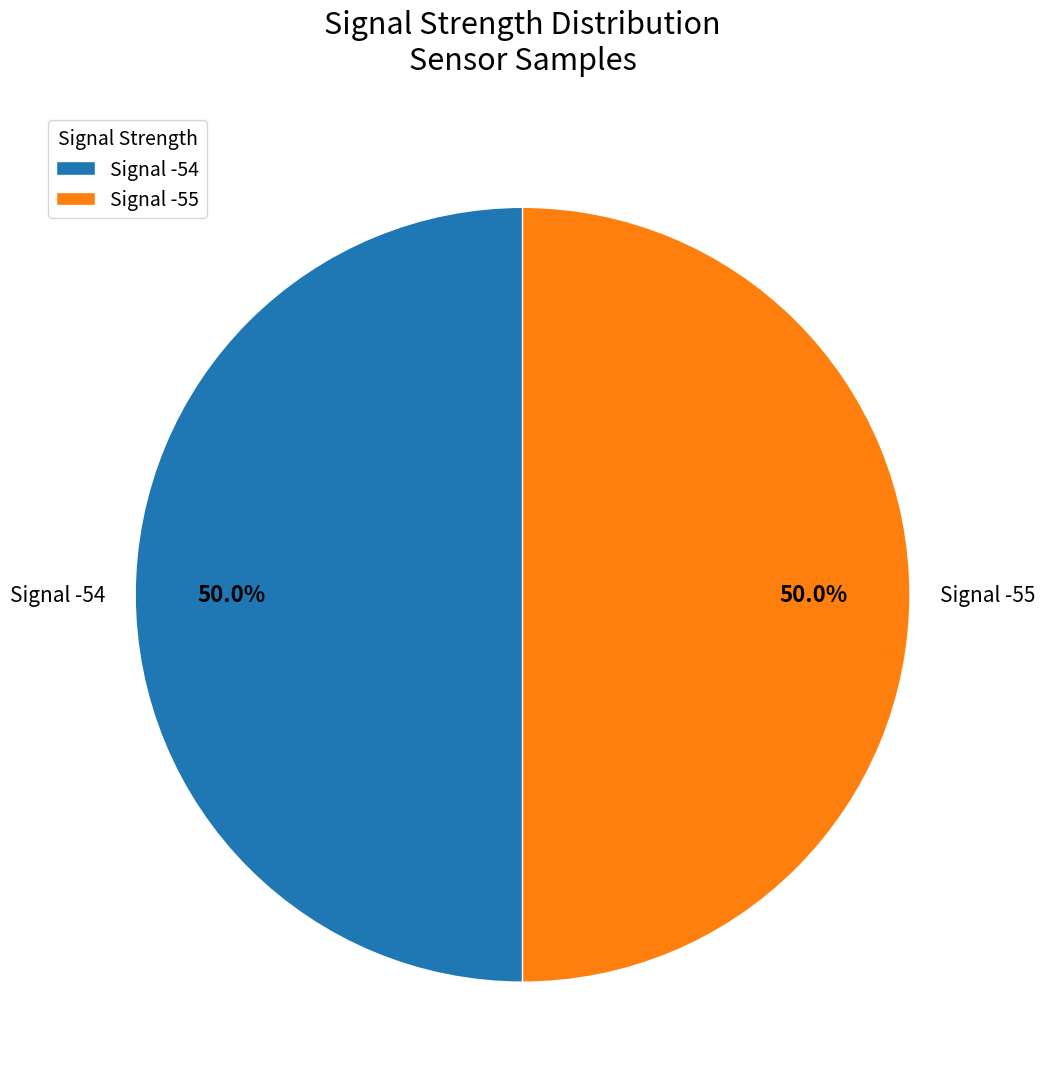

How many segments does this pie chart have?

2